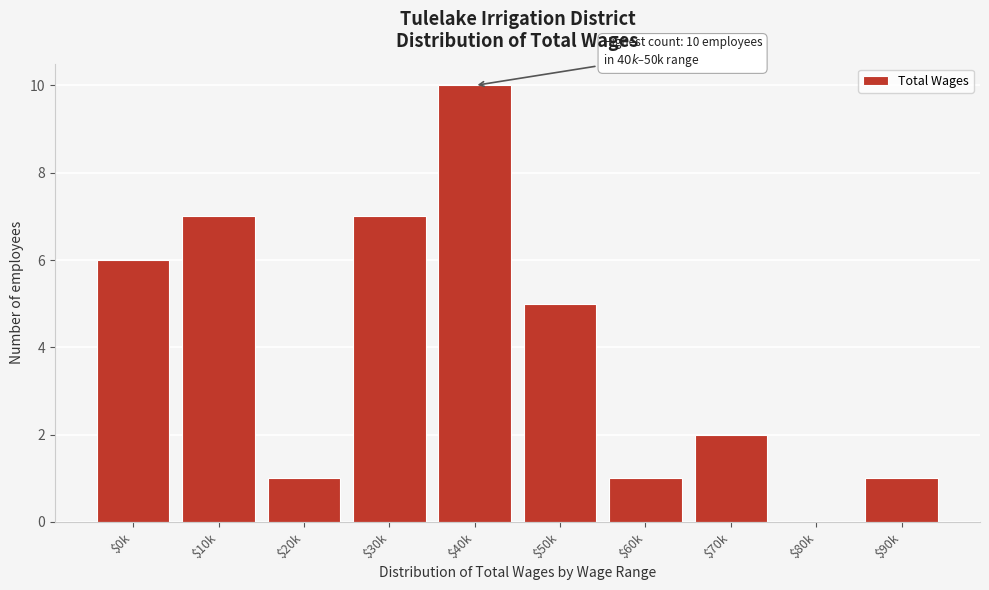

Which label corresponds to the largest value in the chart?

$40k